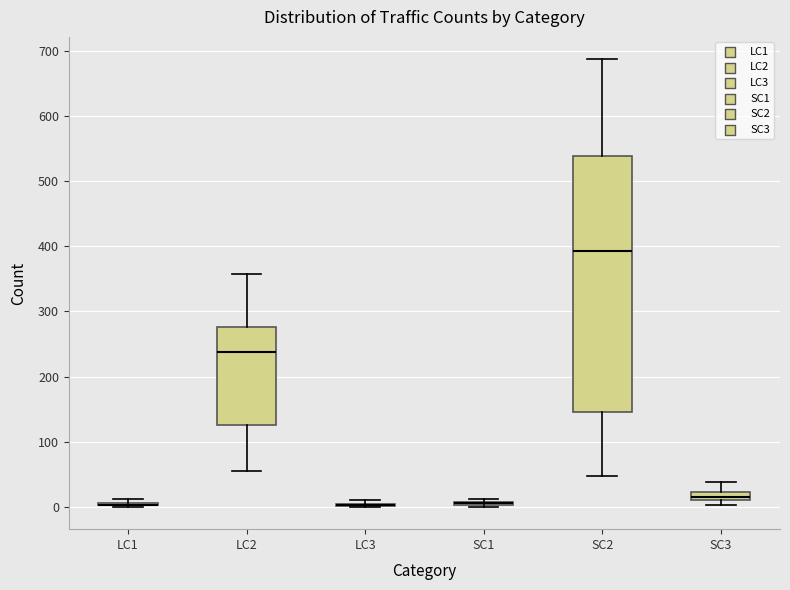

Which box is the tallest, from its lower edge to its upper edge?

SC2